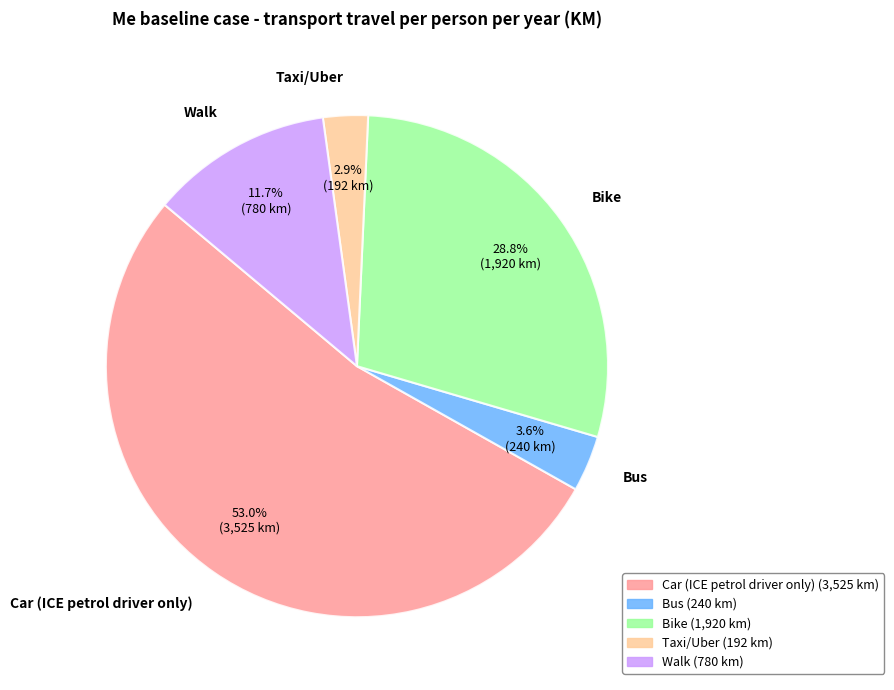

Which has a higher value, Bike or Walk?

Bike